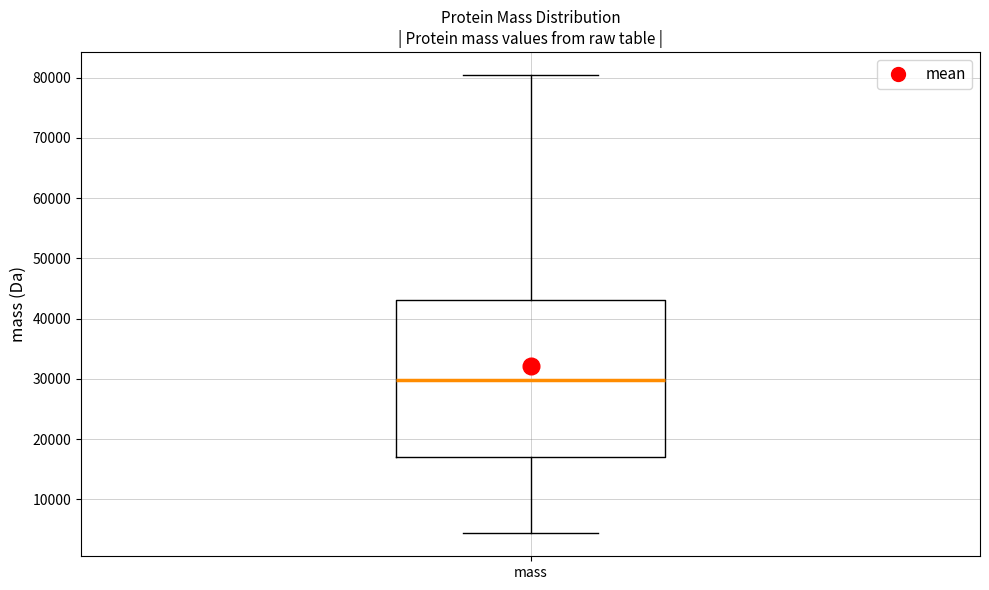

Where does the lower whisker of the box for mass end on the y-axis? The values are not printed on the chart, so give them approximately, as read against the axis.

4000